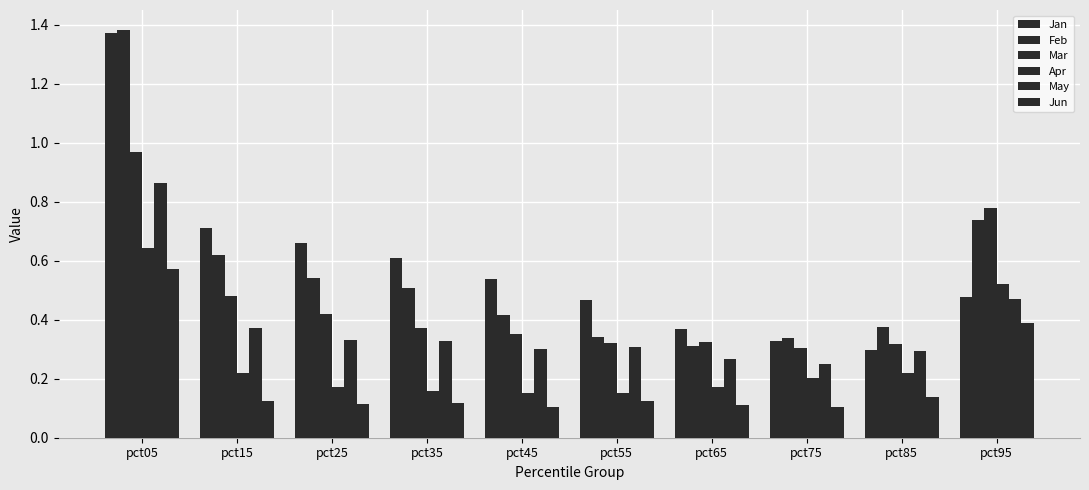

The Feb series shows 0.5 at pct55. True or false?

False